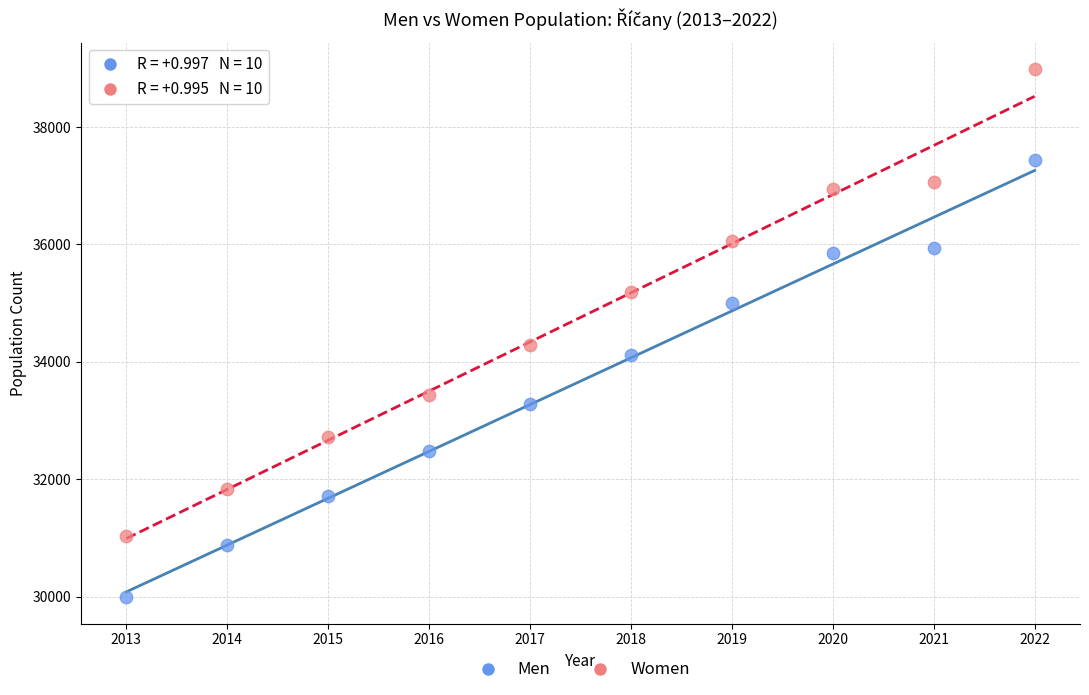

Across all data points, what is the range of Y values (max minus min)?

9000